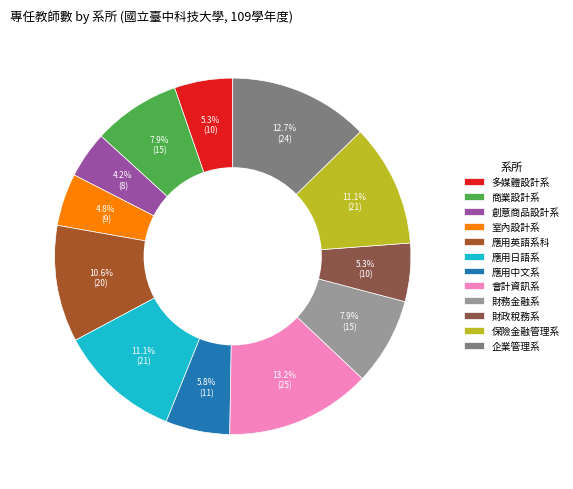

Which has a higher value, 應用日語系 or 財政稅務系?

應用日語系